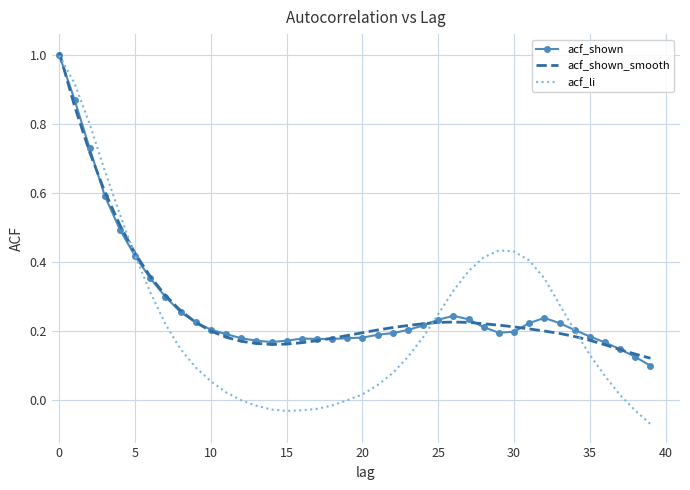

Which series has the widest spread of values?

acf_li